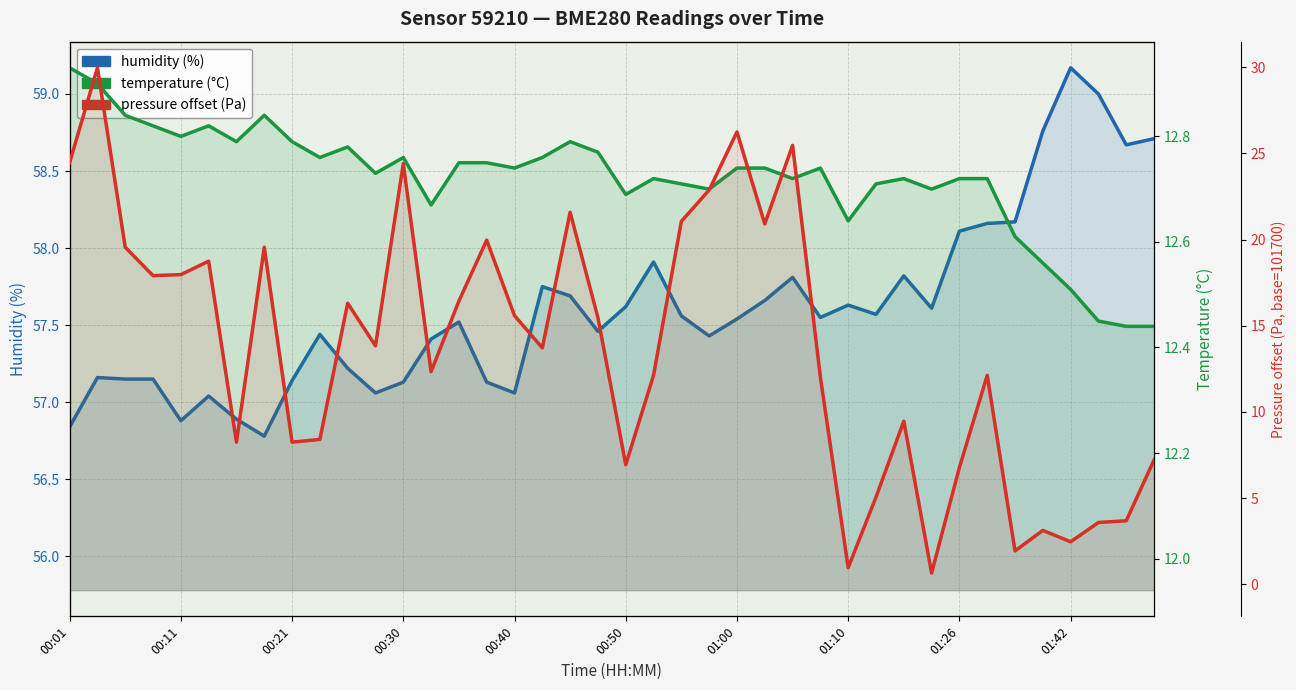

How many data points does each series have?

40